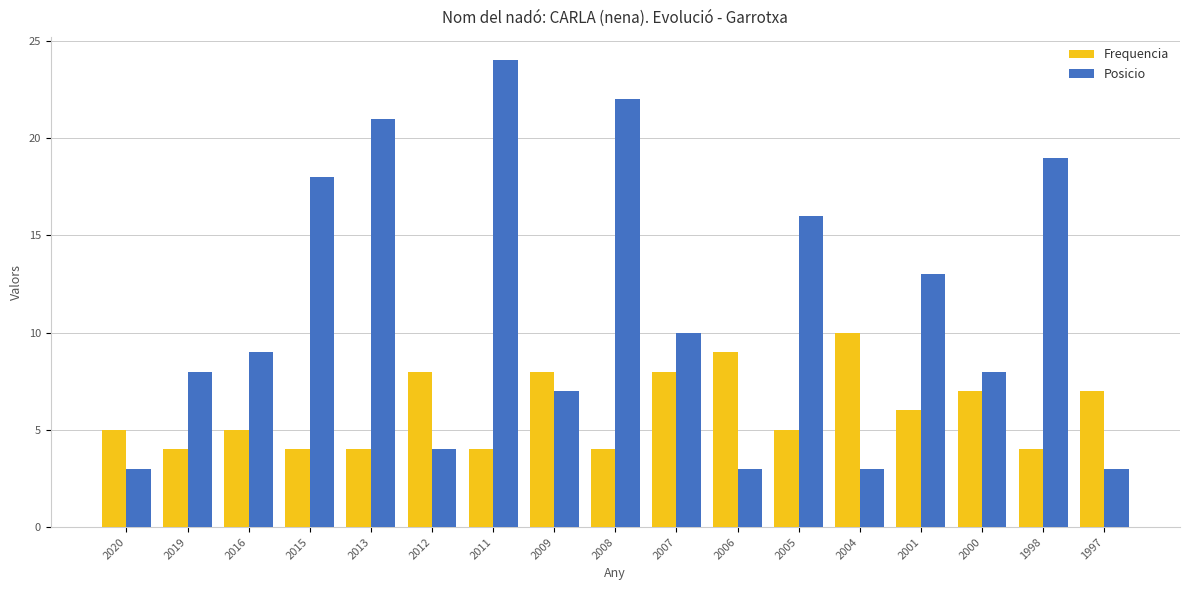

What is the minimum value shown in the chart?

3